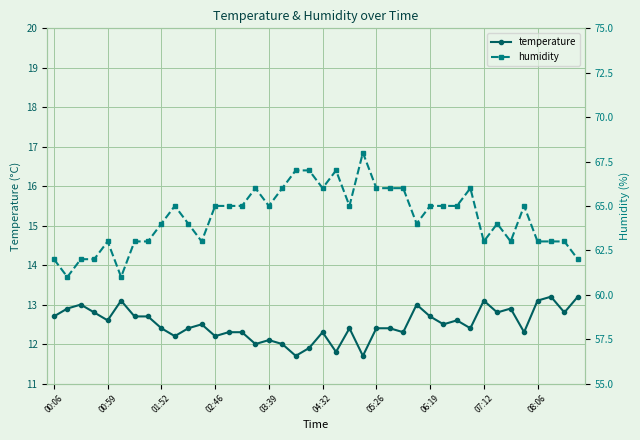

True or false: temperature has more than 1 interior local peaks.

True